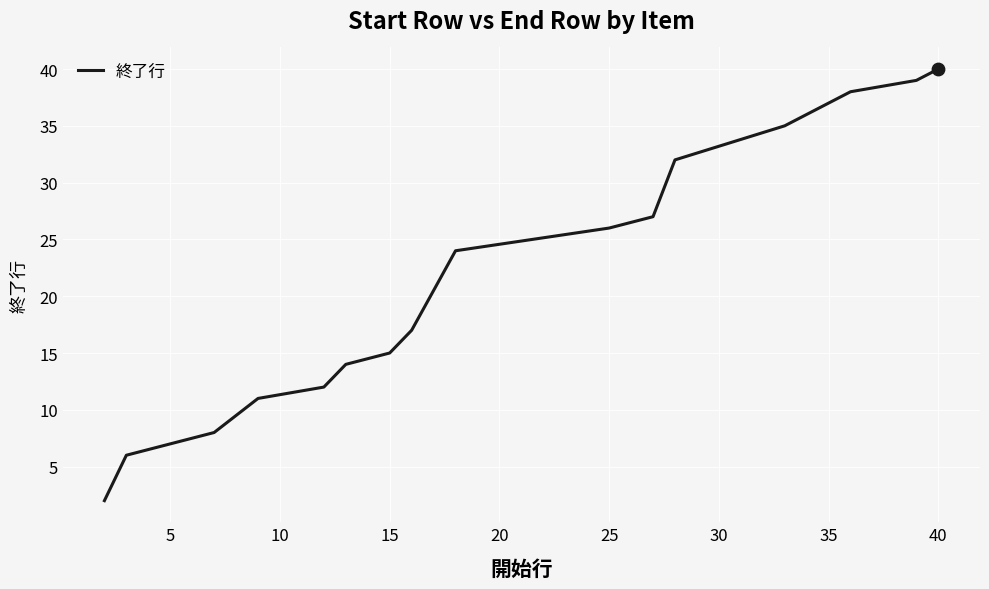

What is the difference between the maximum and minimum values?

38